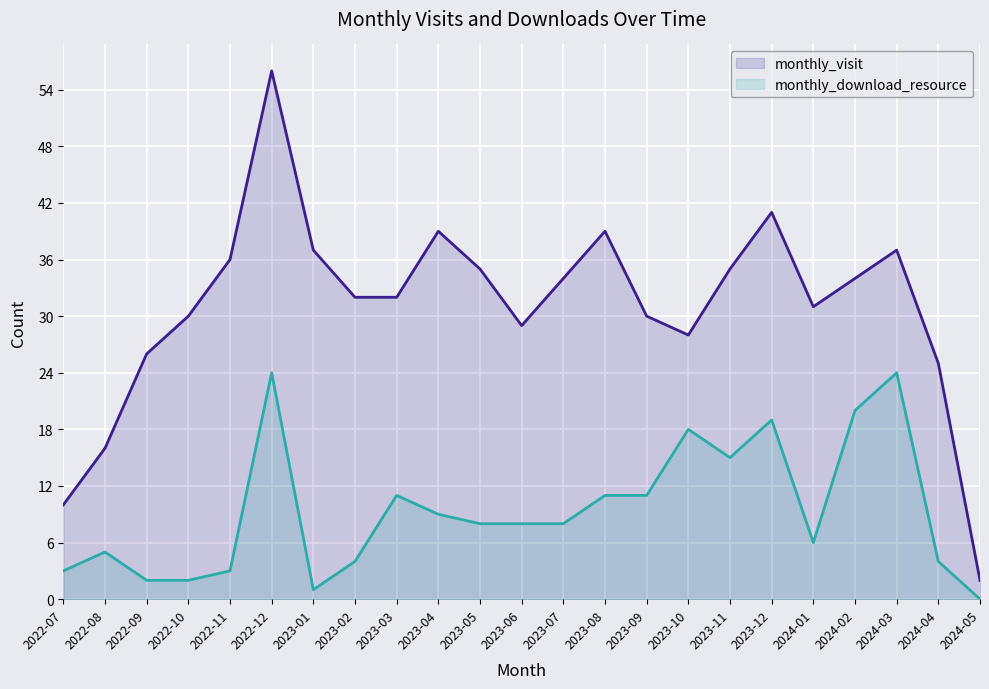

What is the total value across all series at 2022-11?

39